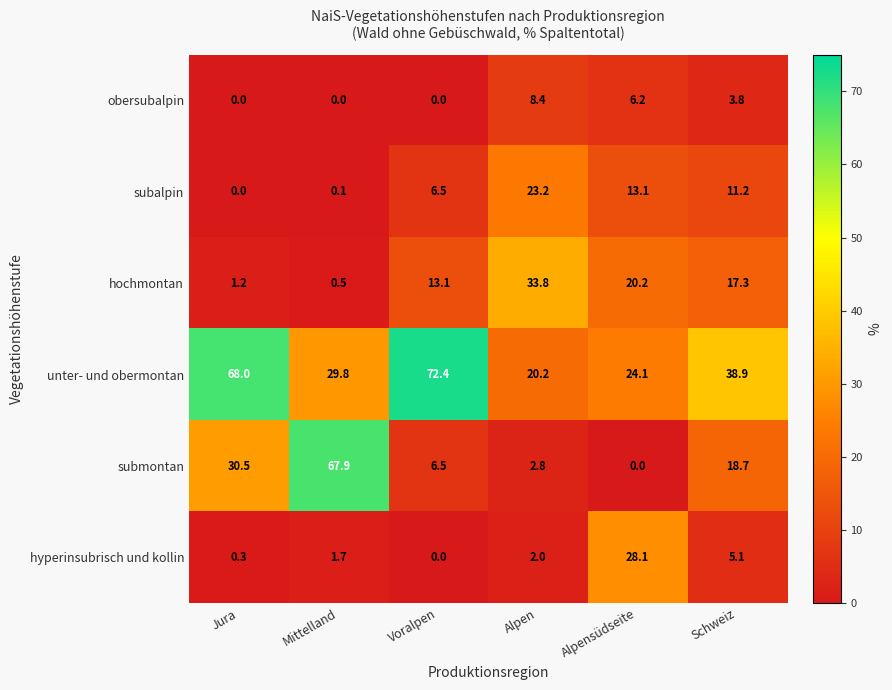

Read the submontan value at Jura.

30.5